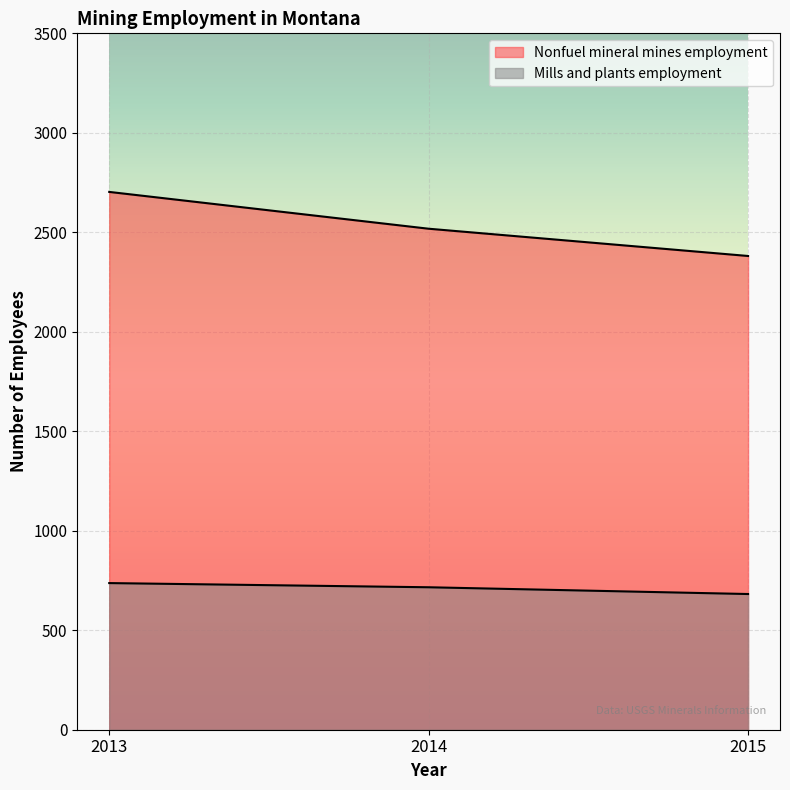

List the series in order of their peak value, lowest first.

Mills and plants employment, Nonfuel mineral mines employment